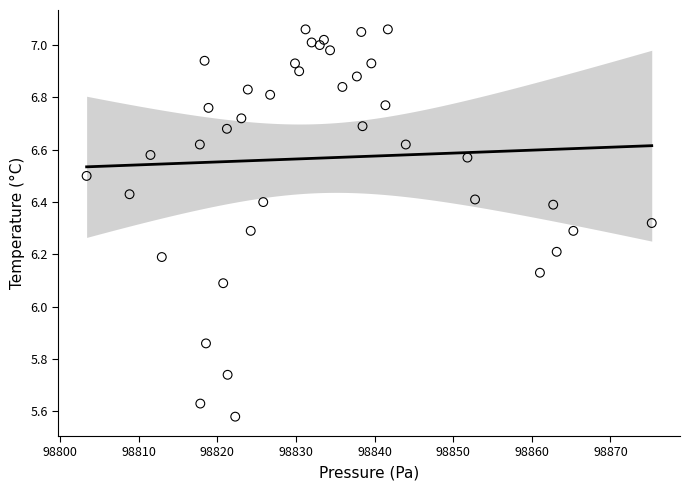

What is the range of X values (max minus min)?

71.9